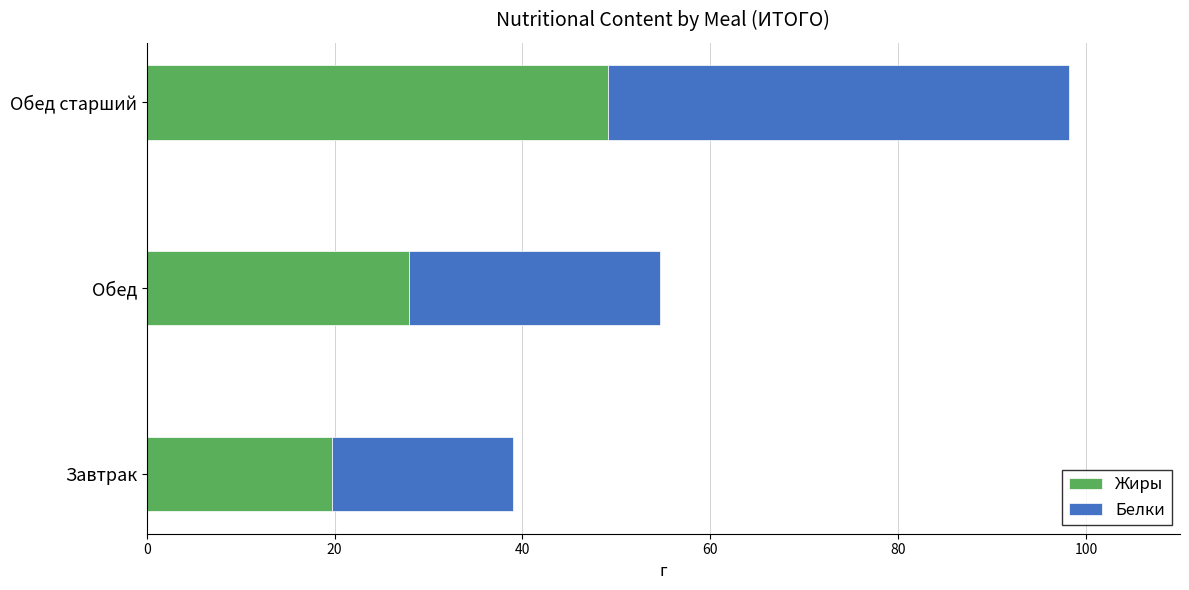

What is the sum of all Жиры values?

96.7